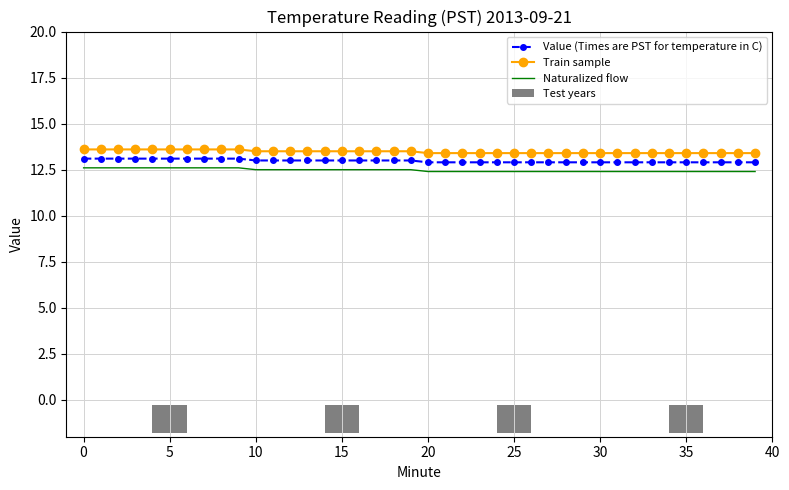

Which series changed the most between 27 and 31?

Value (Times are PST for temperature in C)